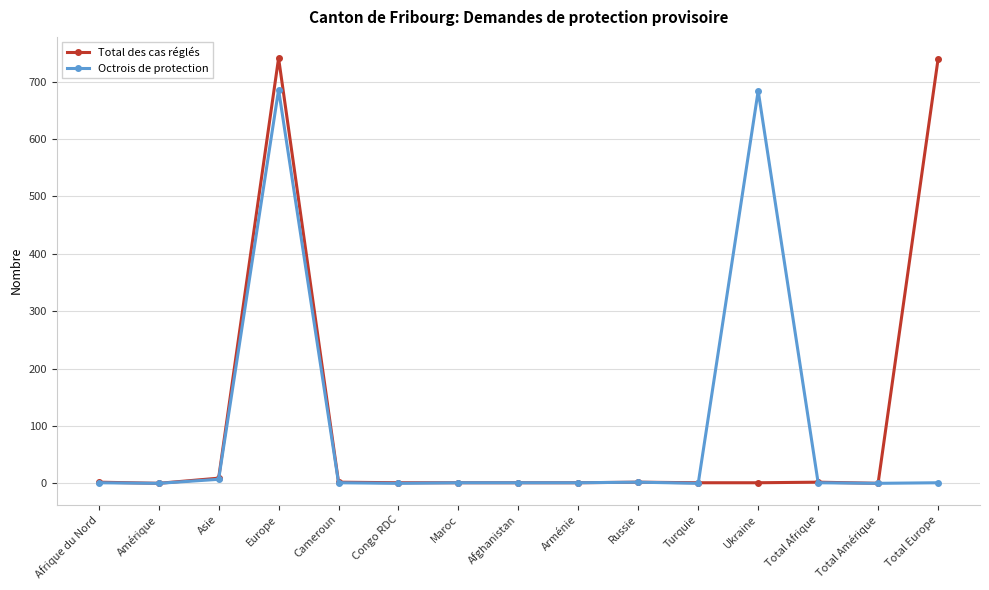

What is the difference between the Octrois de protection values at Europe and Total Afrique?

685